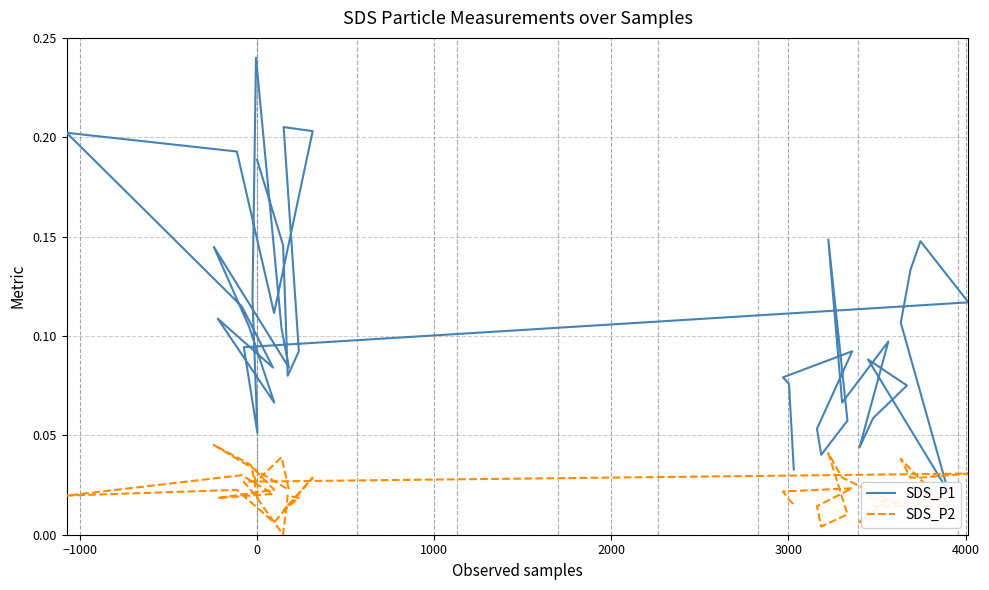

At how many categories does at least one series exceed 0?

40